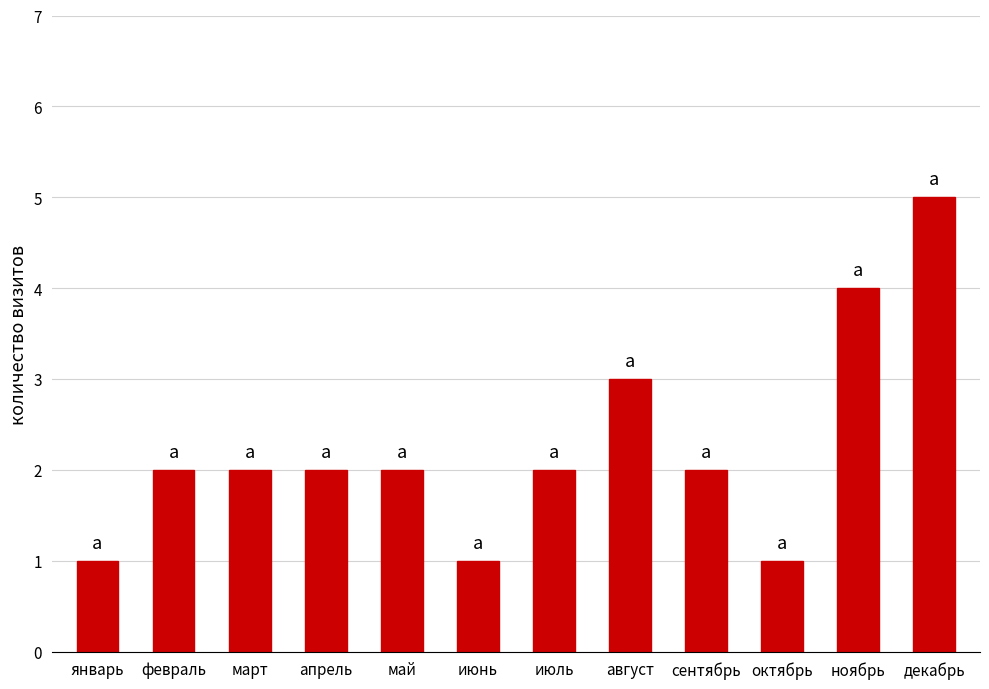

Reading left to right, what are all the values shown in this chart?

1	2	2	2	2	1	2	3	2	1	4	5